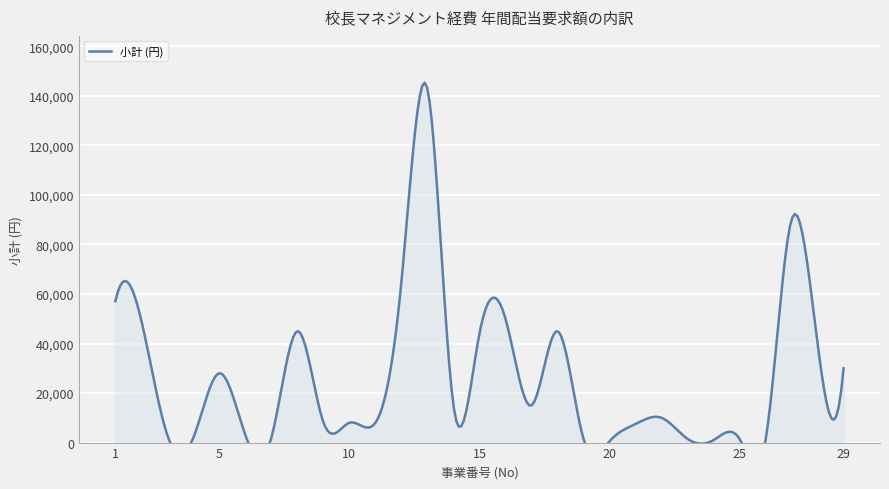

What is the average value?

26718